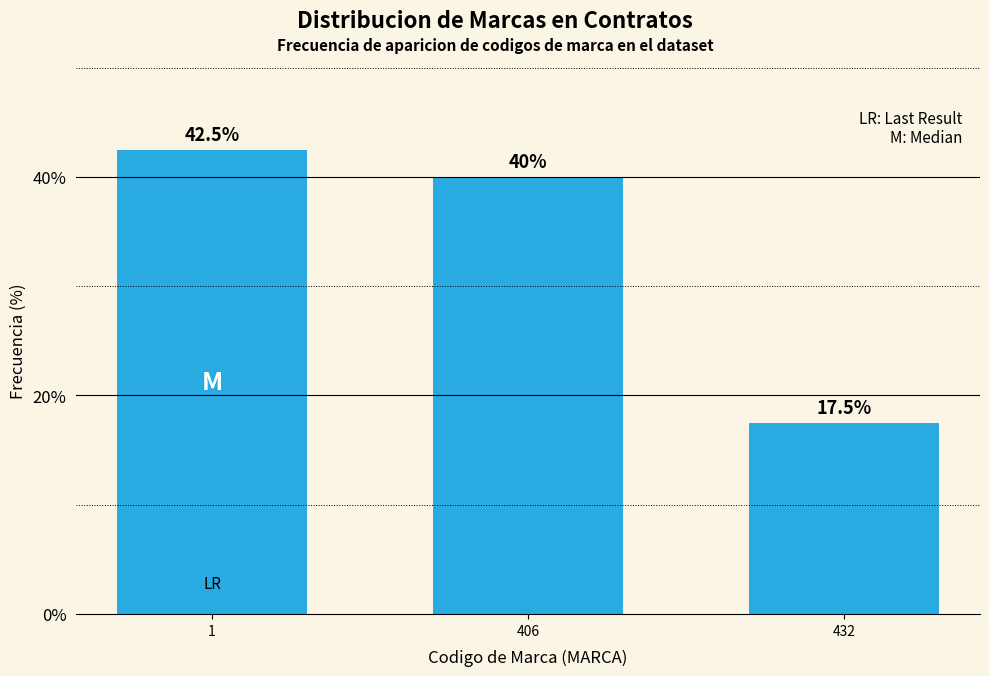

Reading left to right, transcribe all the data shown in this chart.

42.5	40.0	17.5